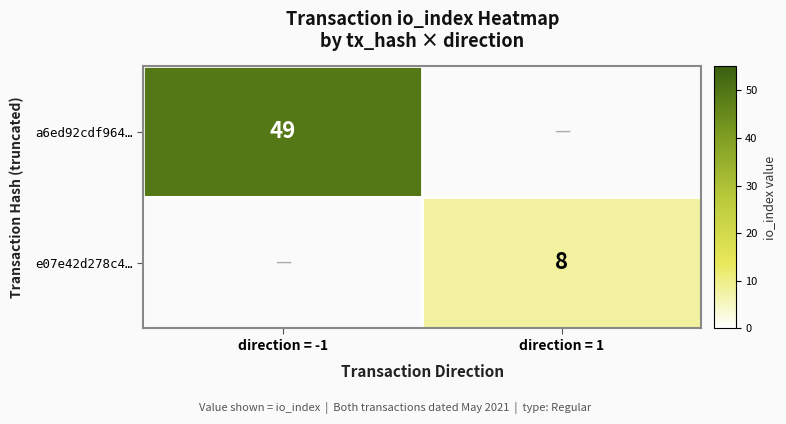

The value of e07e42d278c4… at direction = 1 is 8. True or false?

True